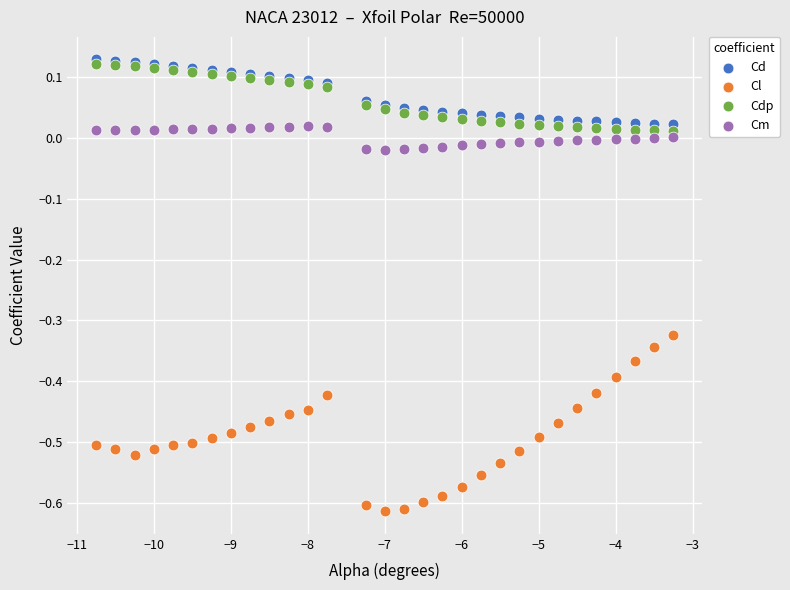

Which series has the largest Y range (max minus min)?

Cl